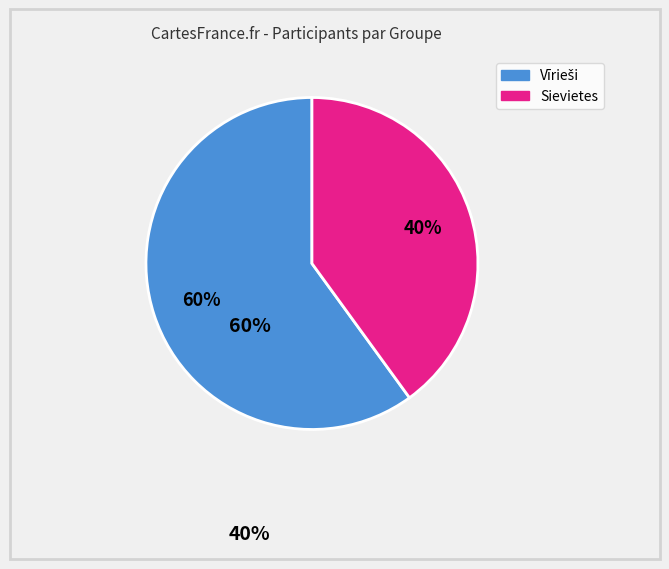

To the nearest percent, what is the average slice percentage?

50%